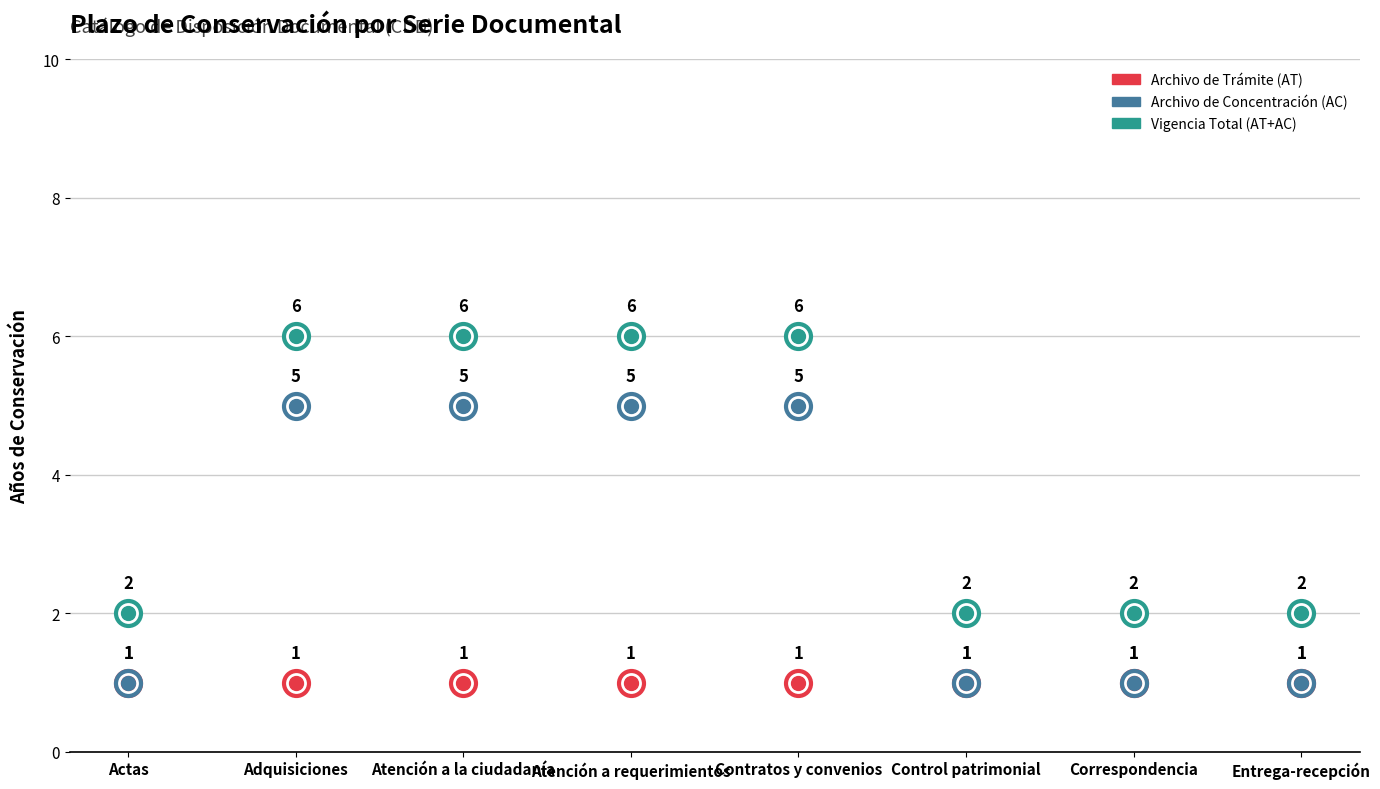

What is the difference between the highest and lowest values at Contratos y convenios?

5